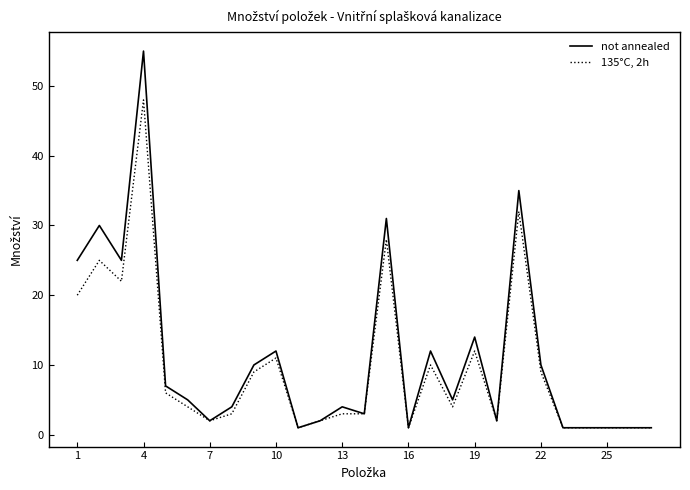

Which series has the widest spread of values?

not annealed